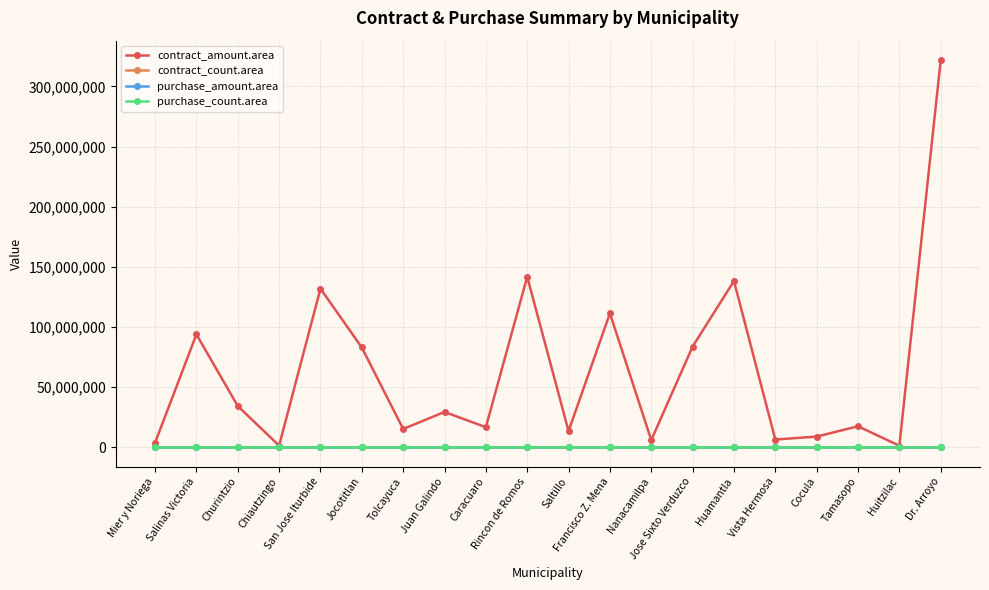

At which label is purchase_amount.area closest to 0?

Mier y Noriega